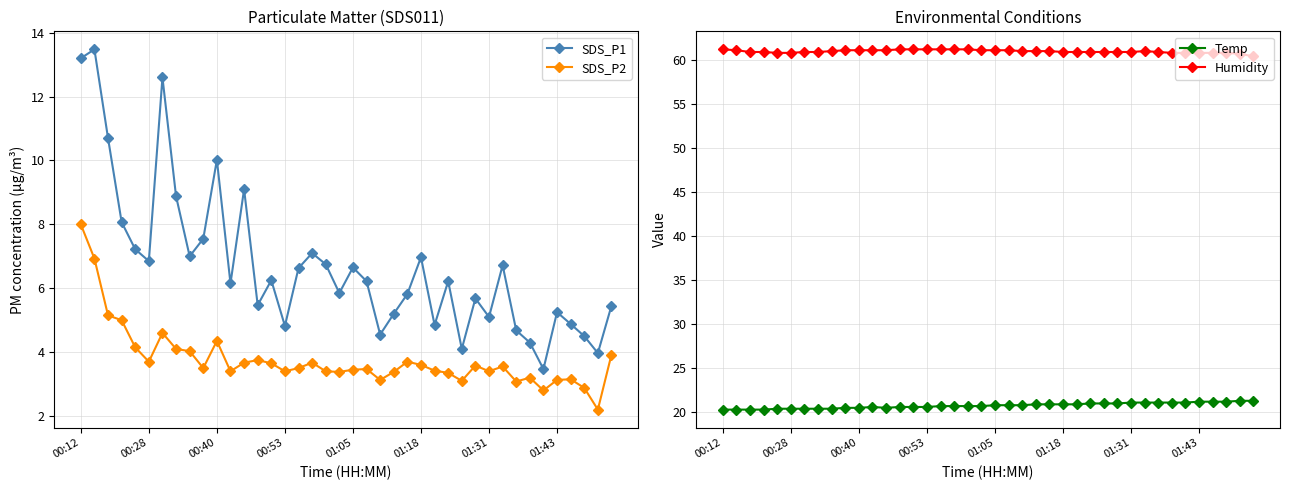

How many values in the Humidity series exceed 61?

15